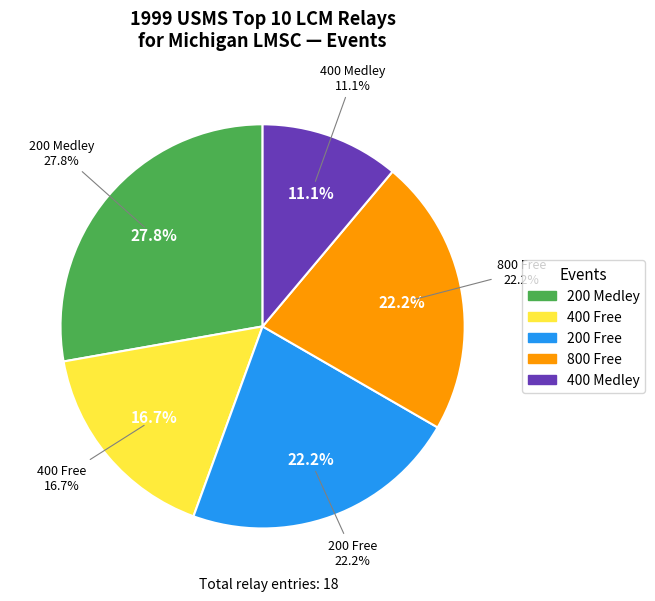

True or false: 800 Free accounts for 16% of the total.

False